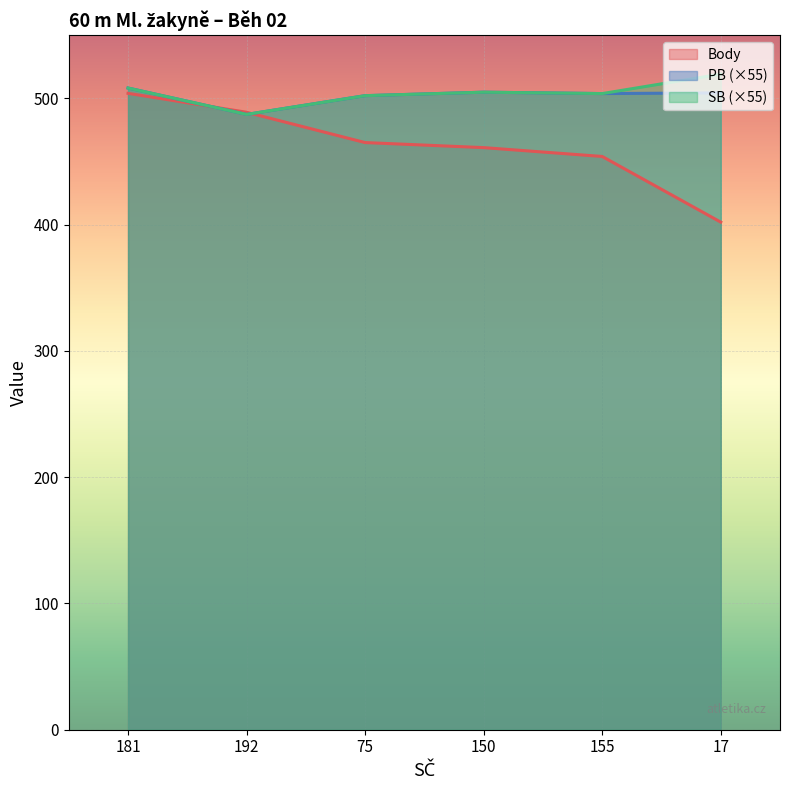

True or false: SB and PB cross at least once.

False